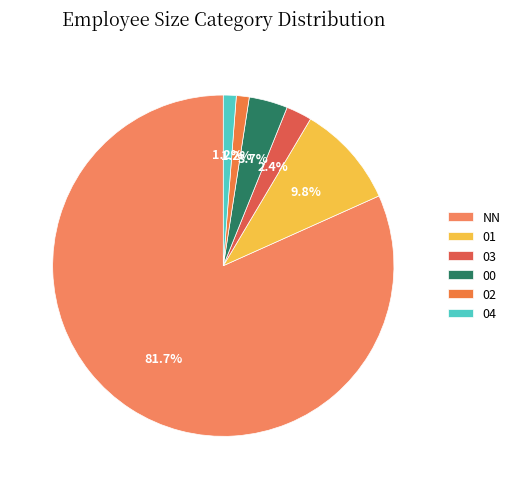

To the nearest percent, what is the average slice percentage?

17%